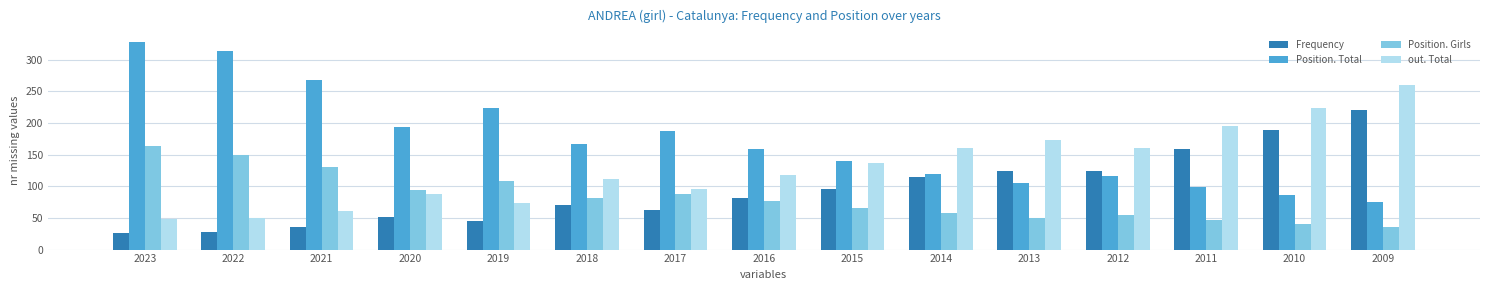

What is the difference between the maximum and minimum values in the out. Total series?

211